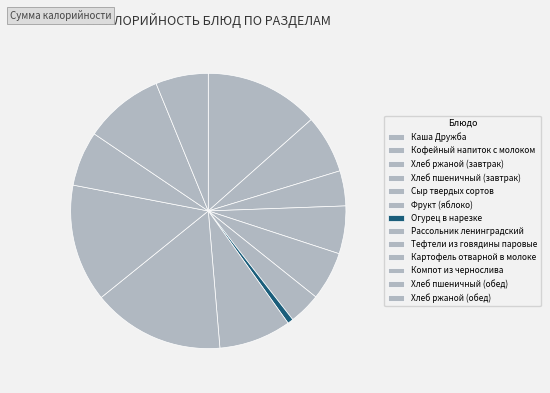

Does Хлеб пшеничный (завтрак) account for over 50% of the chart?

No